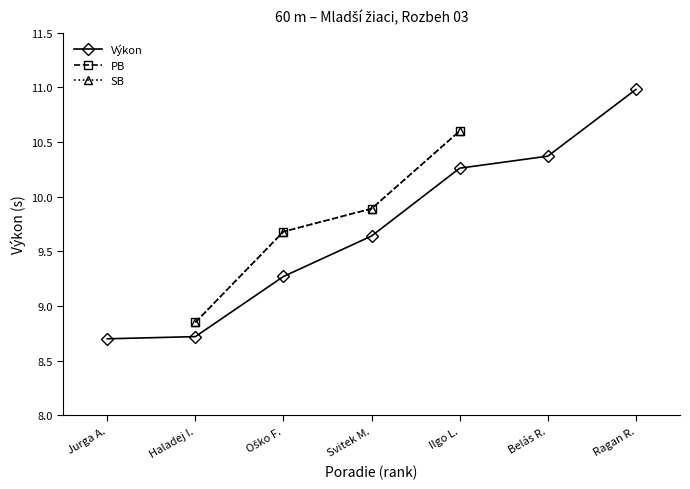

Count the Výkon values in the range 8 to 10.

4